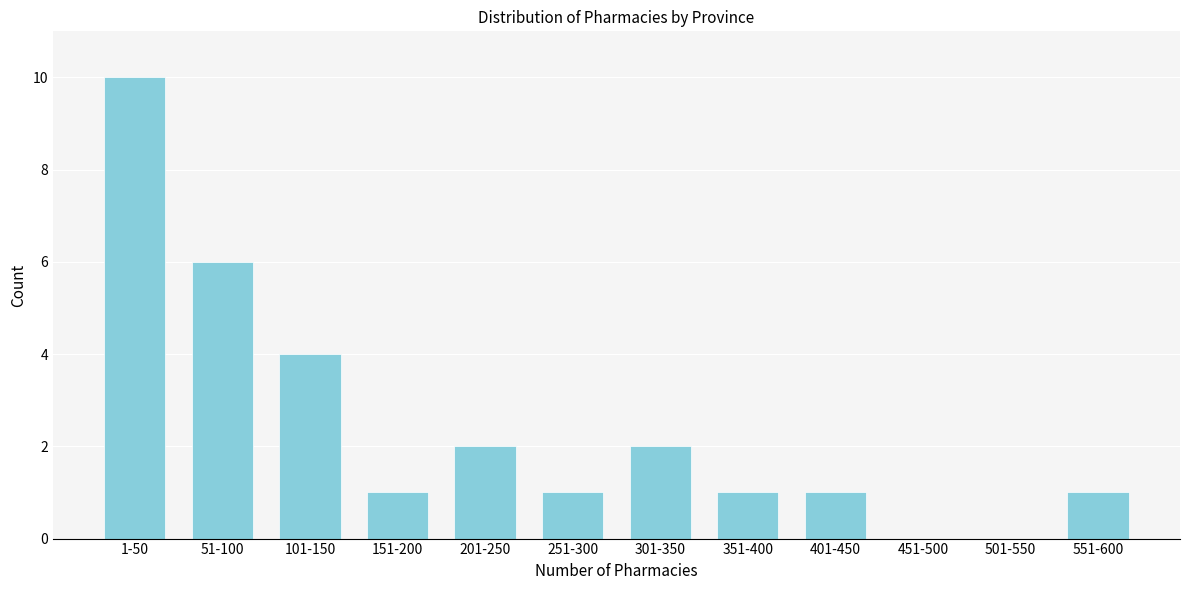

Reading left to right, list all the values displayed in this chart.

1-50=10	51-100=6	101-150=4	151-200=1	201-250=2	251-300=1	301-350=2	351-400=1	401-450=1	451-500=0	501-550=0	551-600=1